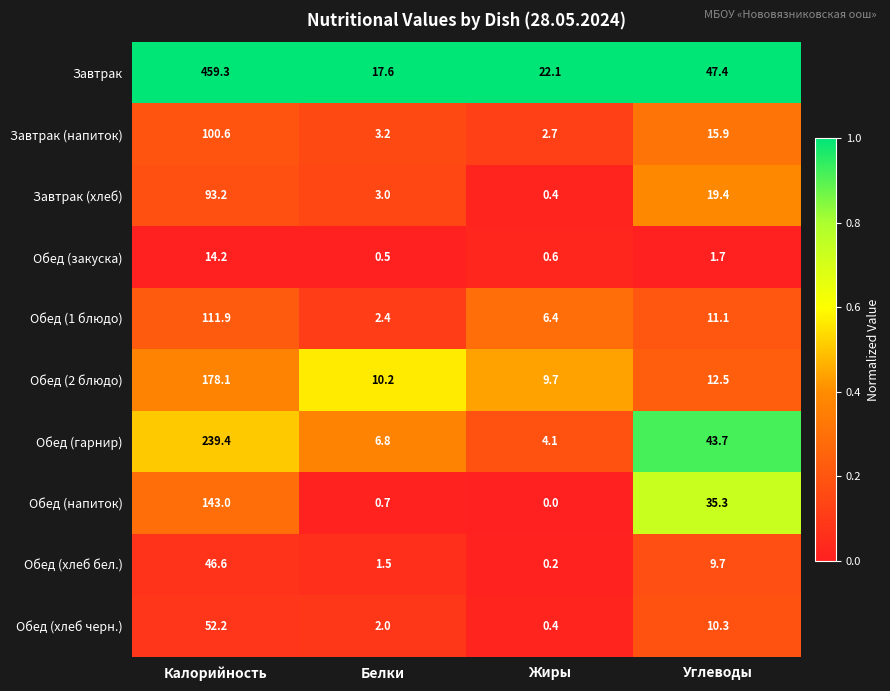

List the series in order of their peak value, highest first.

Завтрак, Обед (гарнир), Обед (2 блюдо), Обед (напиток), Обед (1 блюдо), Завтрак (напиток), Завтрак (хлеб), Обед (хлеб черн.), Обед (хлеб бел.), Обед (закуска)